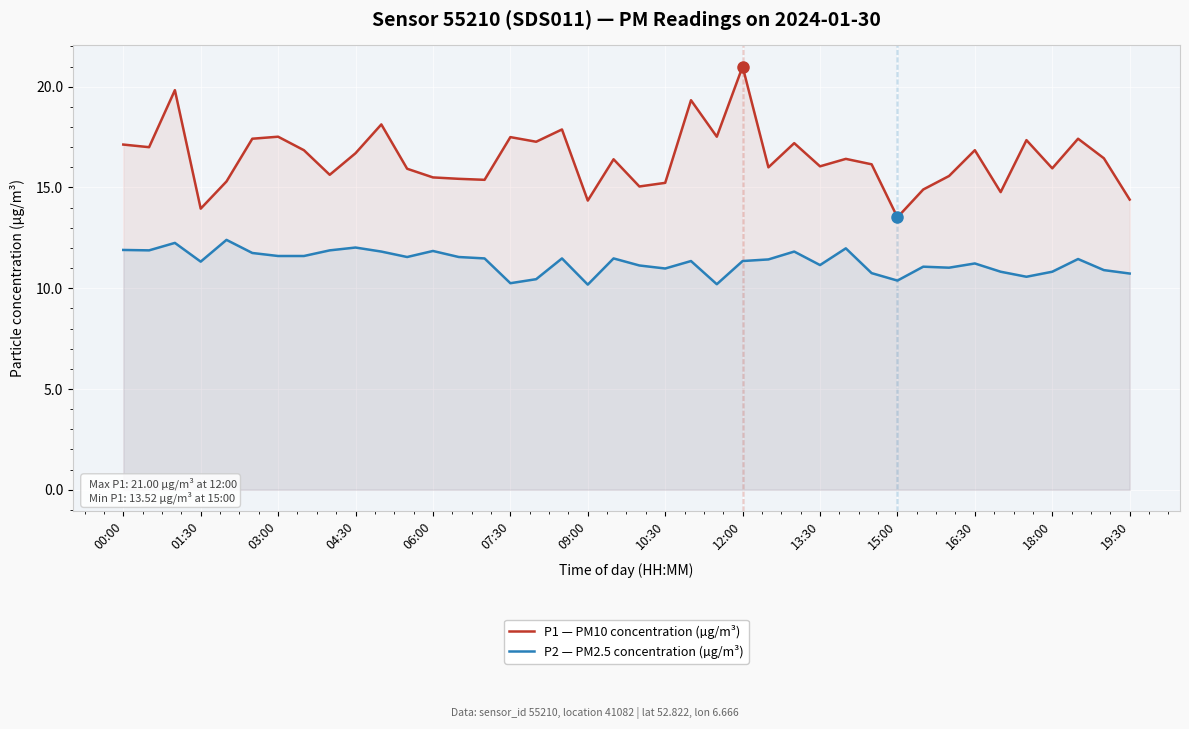

True or false: P2 — PM2.5 concentration (µg/m³) has a value of 10.4 at 16.

True